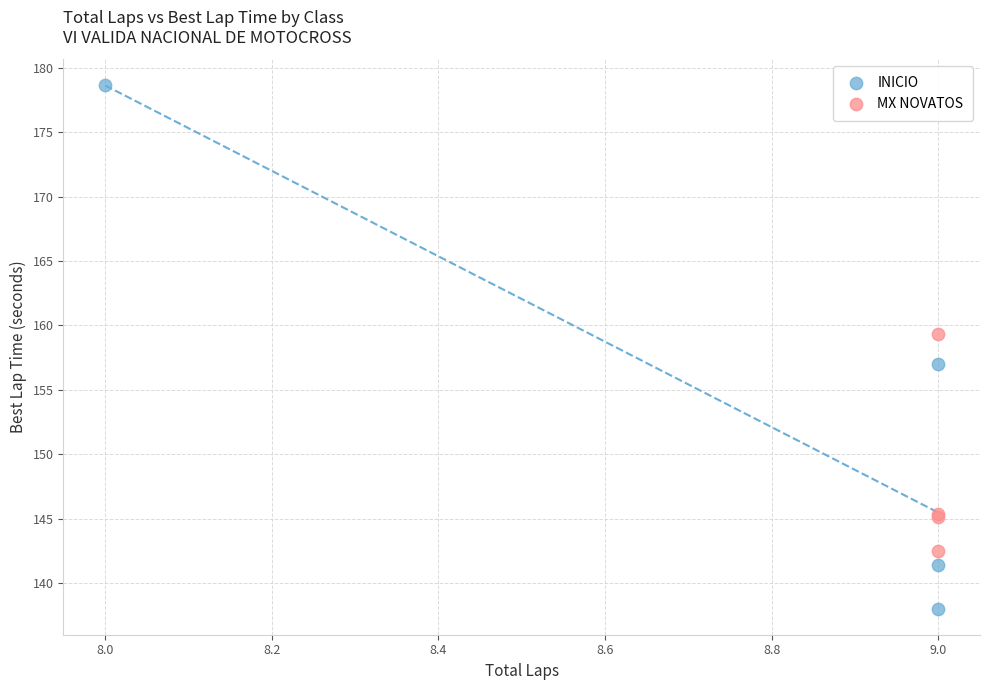

Which series contains the lowest Y value?

INICIO